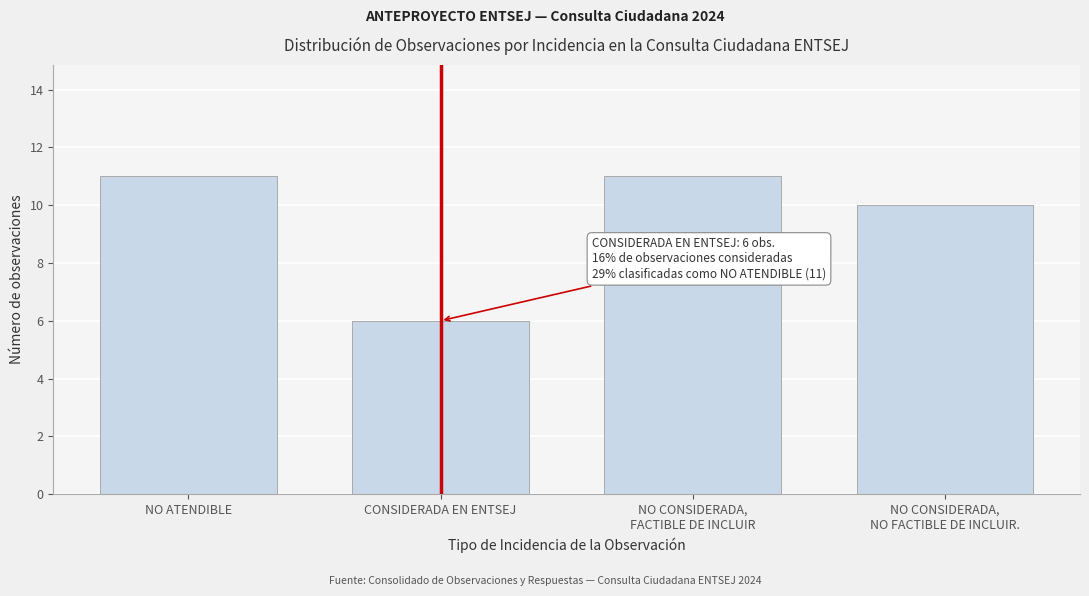

Reading right to left, what are all the values shown in this chart?

10	11	6	11